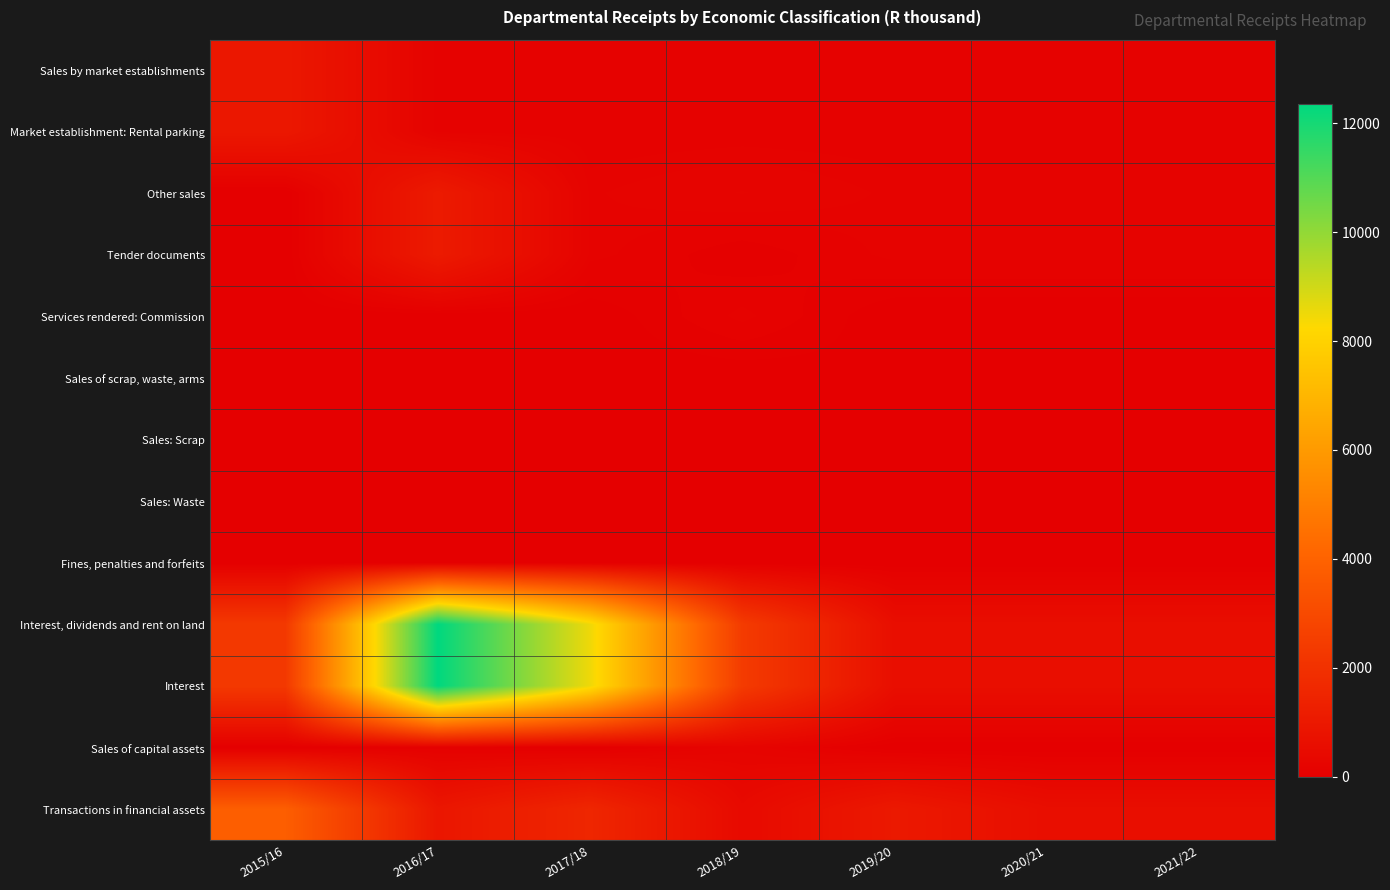

Which series has the largest range (max minus min)?

Interest, dividends and rent on land